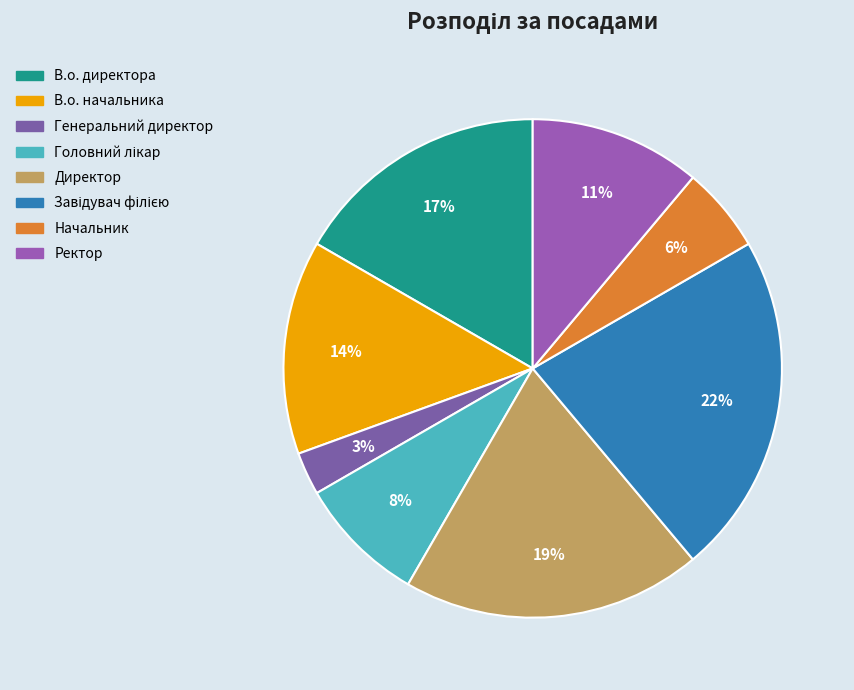

Does any single category account for the majority?

No